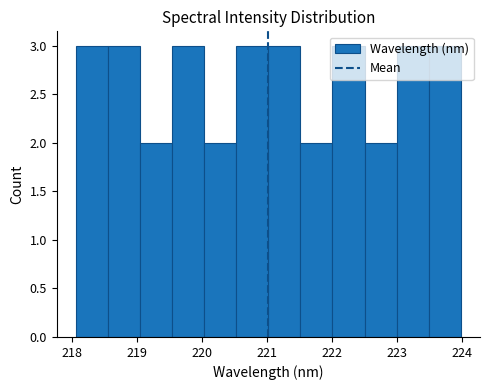

Reading left to right, transcribe this chart: for each bar, give the range it covers on the x-axis and its height. Neither the bar edges nor the heights are printed on the chart, so give them approximately, as read against the axes.

218.1 to 218.6: 3
218.6 to 219.0: 3
219.0 to 219.5: 2
219.5 to 220.0: 3
220.0 to 220.5: 2
220.5 to 221.0: 3
221.0 to 221.5: 3
221.5 to 222.0: 2
222.0 to 222.5: 3
222.5 to 223.0: 2
223.0 to 223.5: 3
223.5 to 224.0: 3